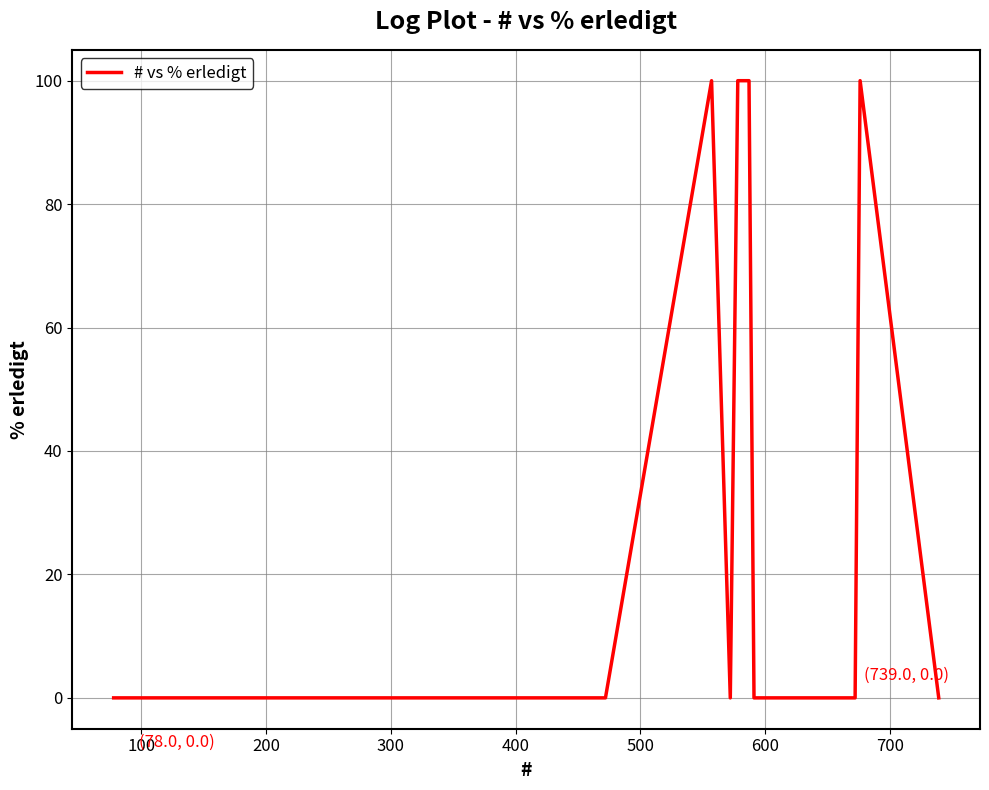

Does the chart have visible grid lines?

Yes